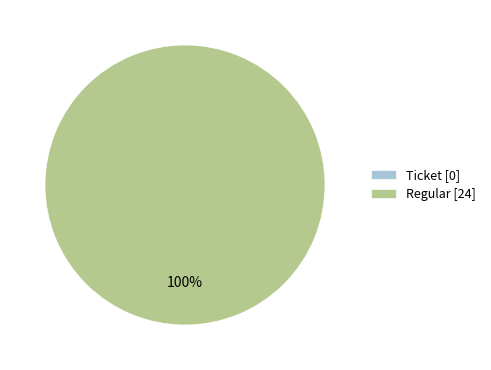

To the nearest percent, what is the difference between the largest and smallest slice percentages?

100%